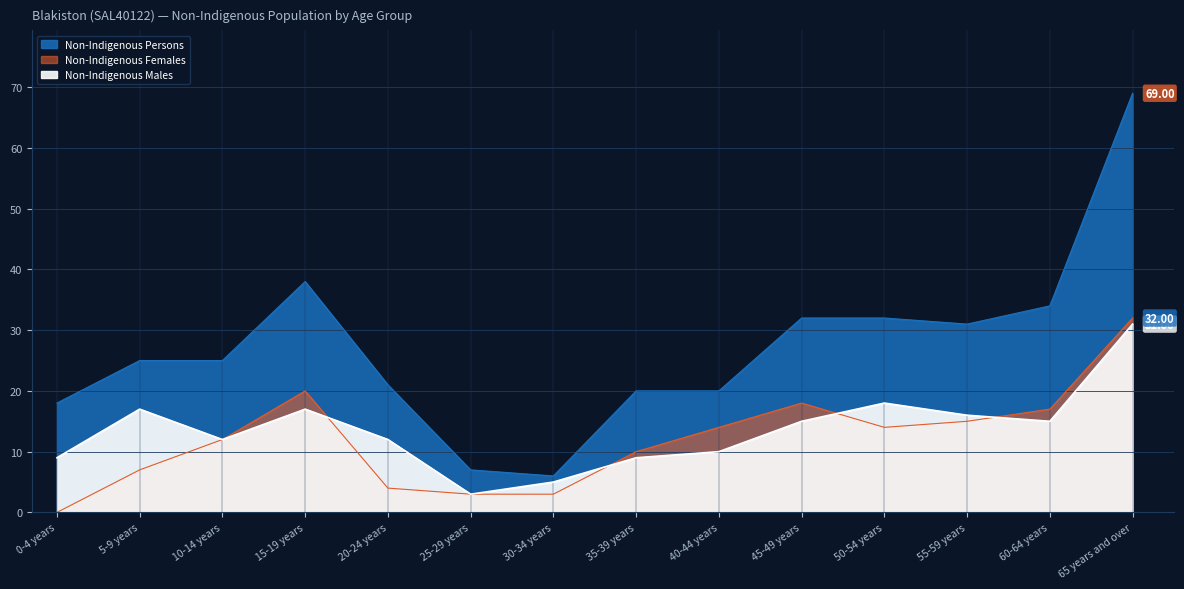

True or false: Non-Indigenous Persons has more than 2 interior local peaks.

False